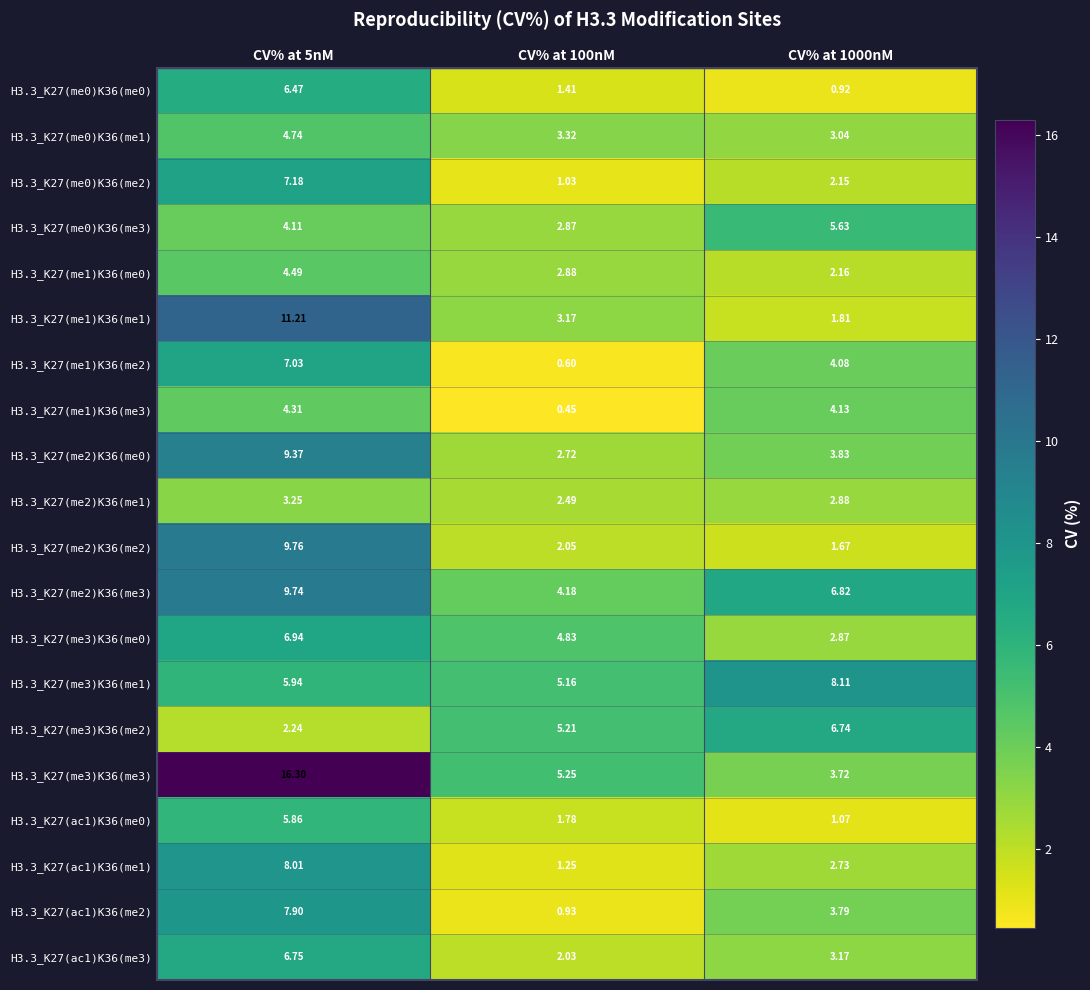

At CV% at 5nM, list the series in order from largest to smallest.

H3.3_K27(me3)K36(me3), H3.3_K27(me1)K36(me1), H3.3_K27(me2)K36(me2), H3.3_K27(me2)K36(me3), H3.3_K27(me2)K36(me0), H3.3_K27(ac1)K36(me1), H3.3_K27(ac1)K36(me2), H3.3_K27(me0)K36(me2), H3.3_K27(me1)K36(me2), H3.3_K27(me3)K36(me0), H3.3_K27(ac1)K36(me3), H3.3_K27(me0)K36(me0), H3.3_K27(me3)K36(me1), H3.3_K27(ac1)K36(me0), H3.3_K27(me0)K36(me1), H3.3_K27(me1)K36(me0), H3.3_K27(me1)K36(me3), H3.3_K27(me0)K36(me3), H3.3_K27(me2)K36(me1), H3.3_K27(me3)K36(me2)